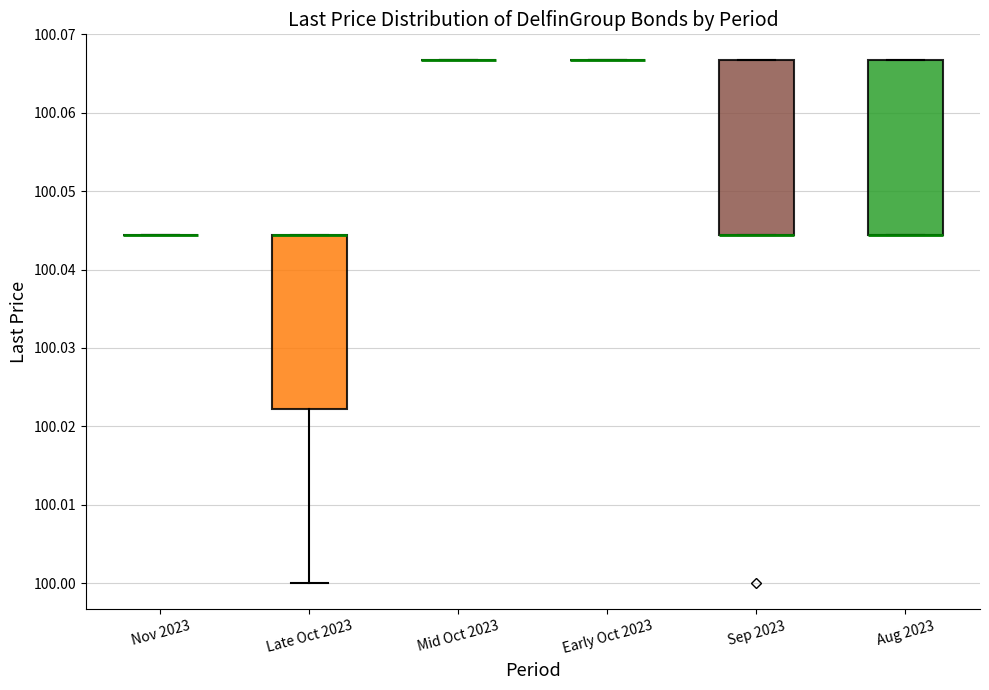

Reading left to right, transcribe this box plot: for each box, give where its median line is, the range the box spans, and where its two whiskers end, as read against the y-axis. The values are not printed on the chart, so give them approximately, as read against the axis.

Nov 2023: box collapsed to a line at 100.044, whiskers 100.044 to 100.044
Late Oct 2023: median 100.044 (drawn on the box's upper edge), box 100.022 to 100.044, whiskers 100.000 to 100.044
Mid Oct 2023: box collapsed to a line at 100.067, whiskers 100.067 to 100.067
Early Oct 2023: box collapsed to a line at 100.067, whiskers 100.067 to 100.067
Sep 2023: median 100.044 (drawn on the box's lower edge), box 100.044 to 100.067, whiskers 100.044 to 100.067
Aug 2023: median 100.044 (drawn on the box's lower edge), box 100.044 to 100.067, whiskers 100.044 to 100.067